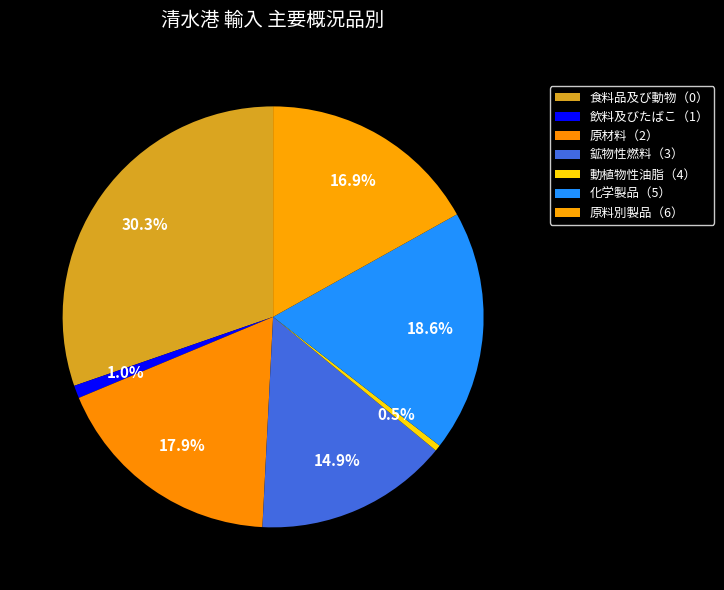

How many segments does this pie chart have?

7